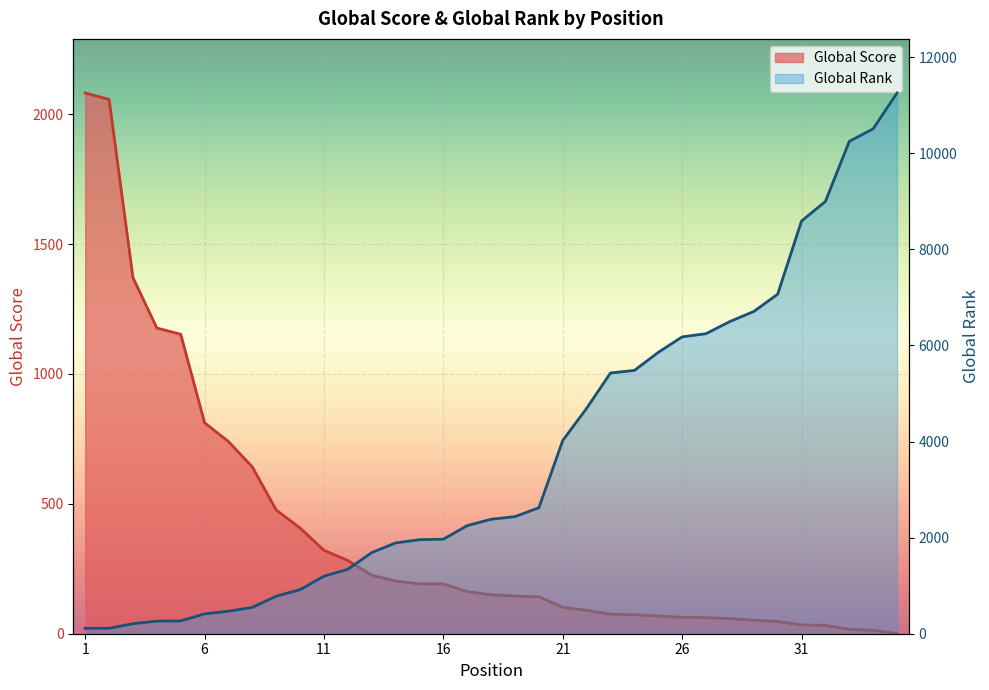

How many data points does each series have?

35